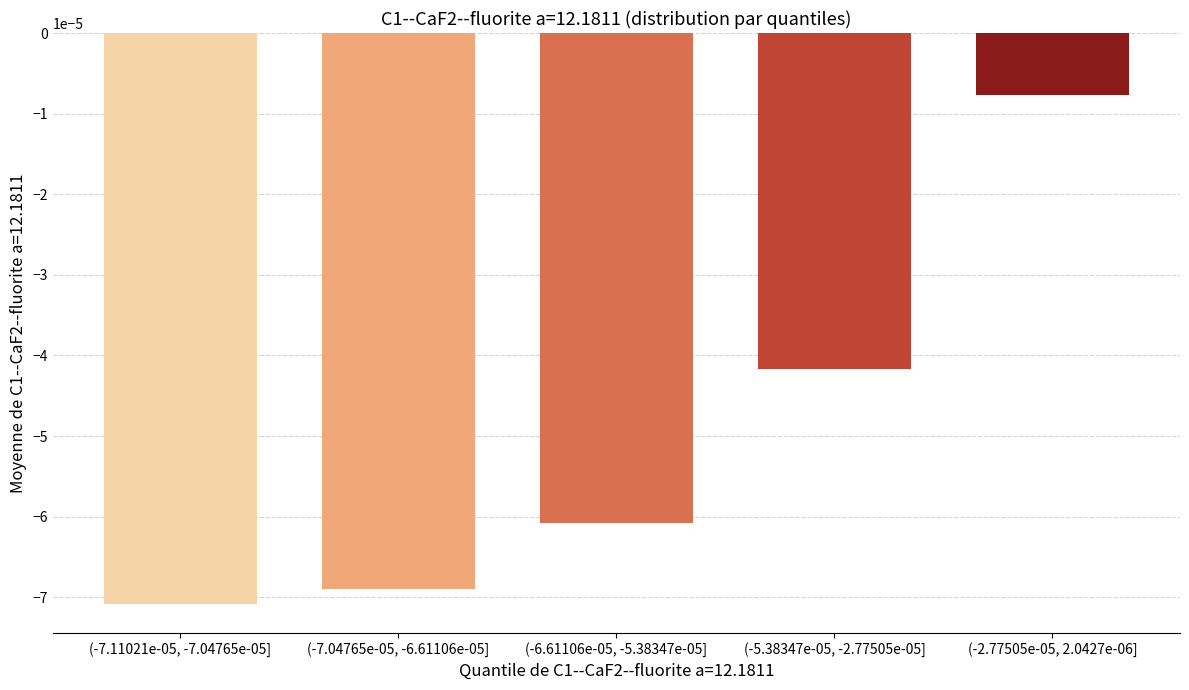

List the labels in order of value, smallest first.

(-7.11021e-05, -7.04765e-05], (-7.04765e-05, -6.61106e-05], (-6.61106e-05, -5.38347e-05], (-5.38347e-05, -2.77505e-05], (-2.77505e-05, 2.0427e-06]